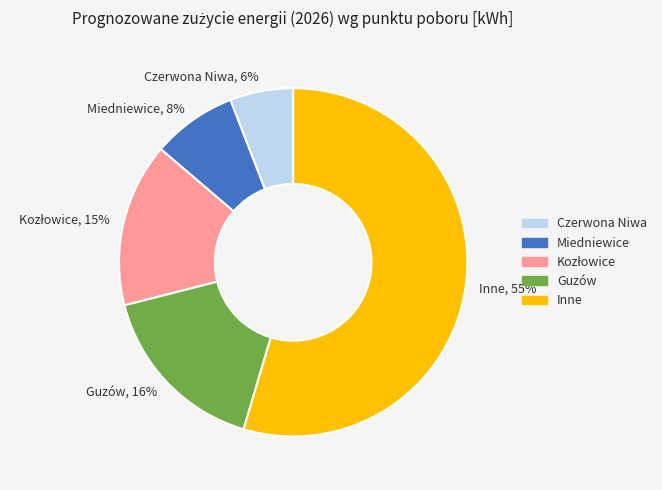

Which slice is the largest?

Inne, 55%